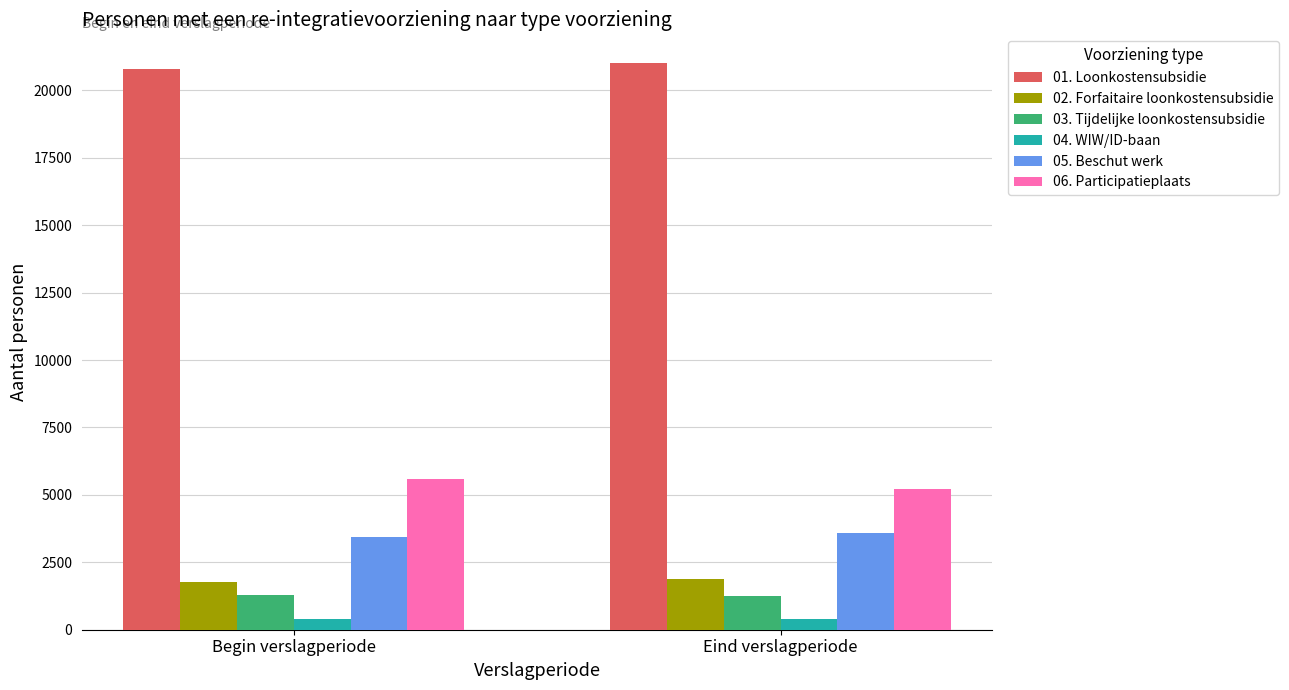

What is the average value of the 03. Tijdelijke loonkostensubsidie series?

1260